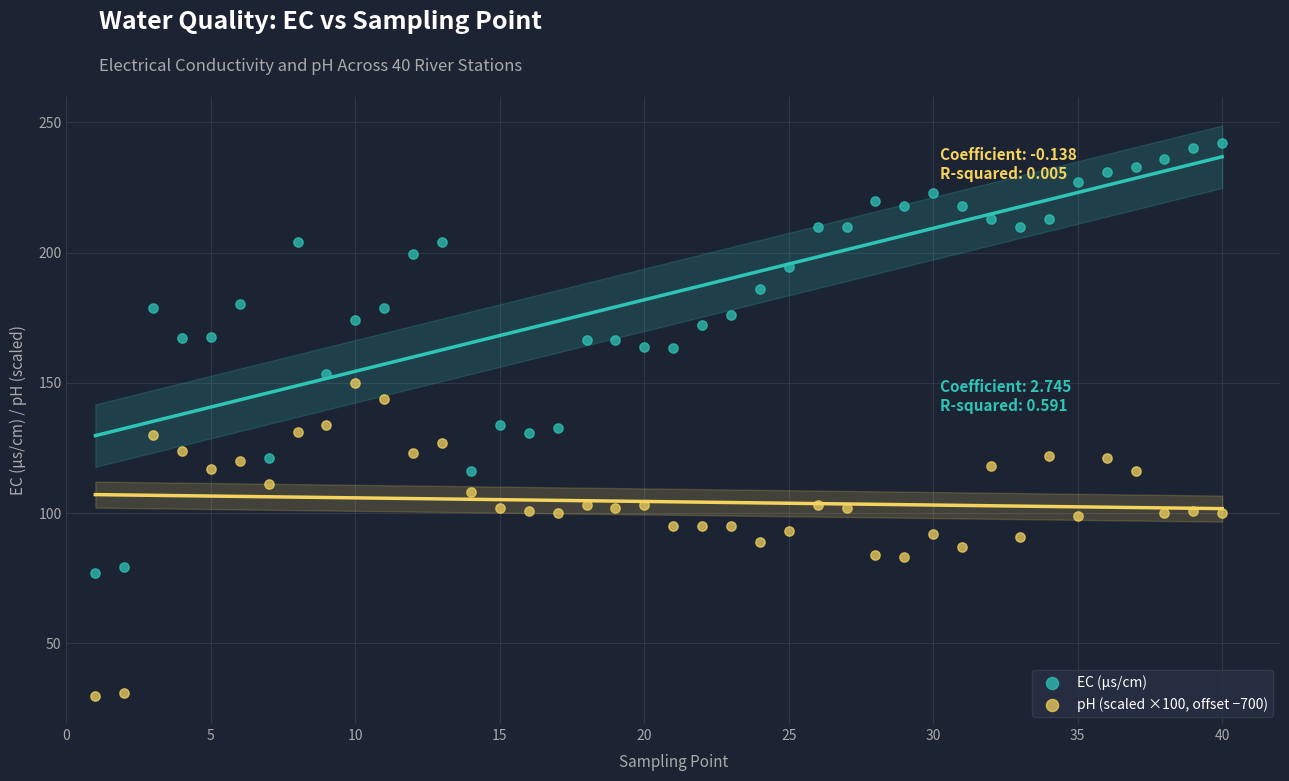

Across all data points, what is the range of X values (max minus min)?

39.0